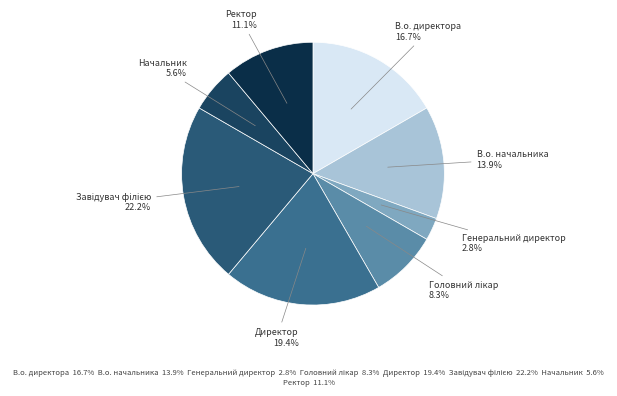

To the nearest percent, what is the average slice percentage?

12%